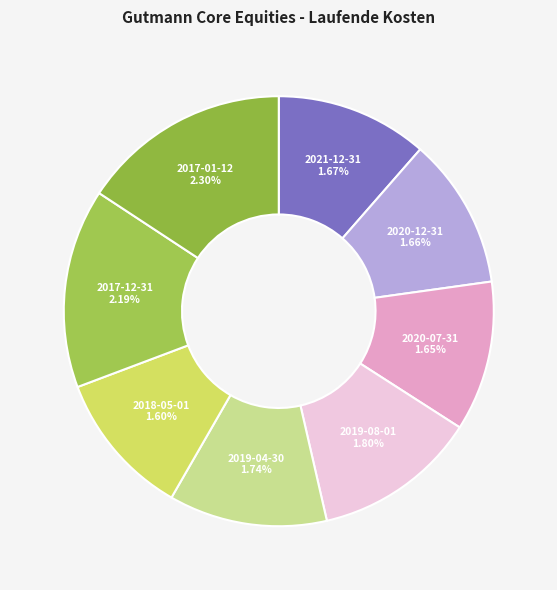

Count the number of slices in the pie.

8